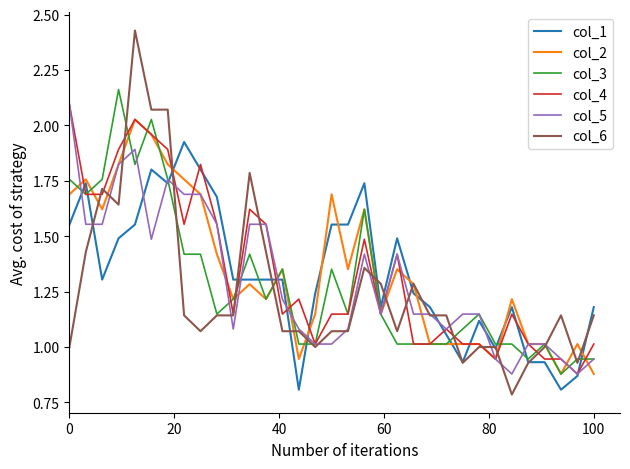

What are all the series names shown in the legend?

col_1, col_2, col_3, col_4, col_5, col_6